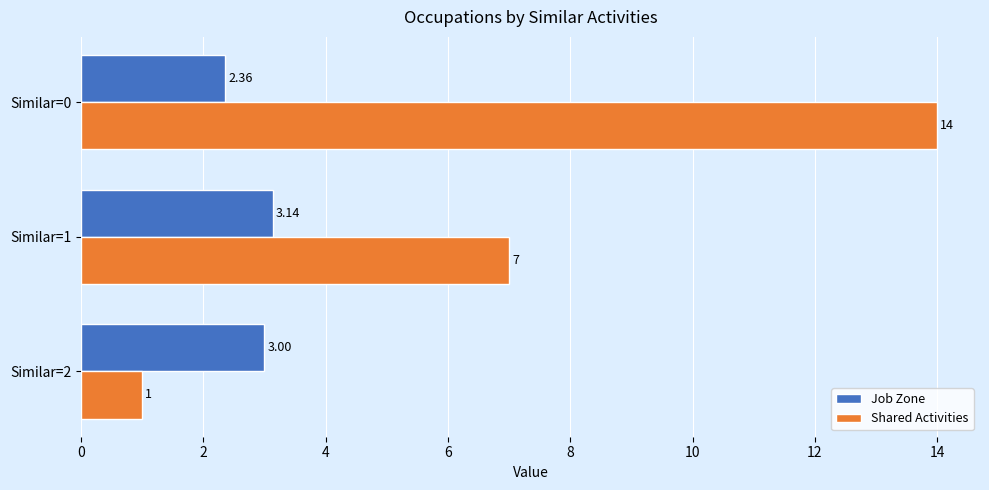

What is the difference between the maximum and second lowest values in the Shared Activities series?

7.0